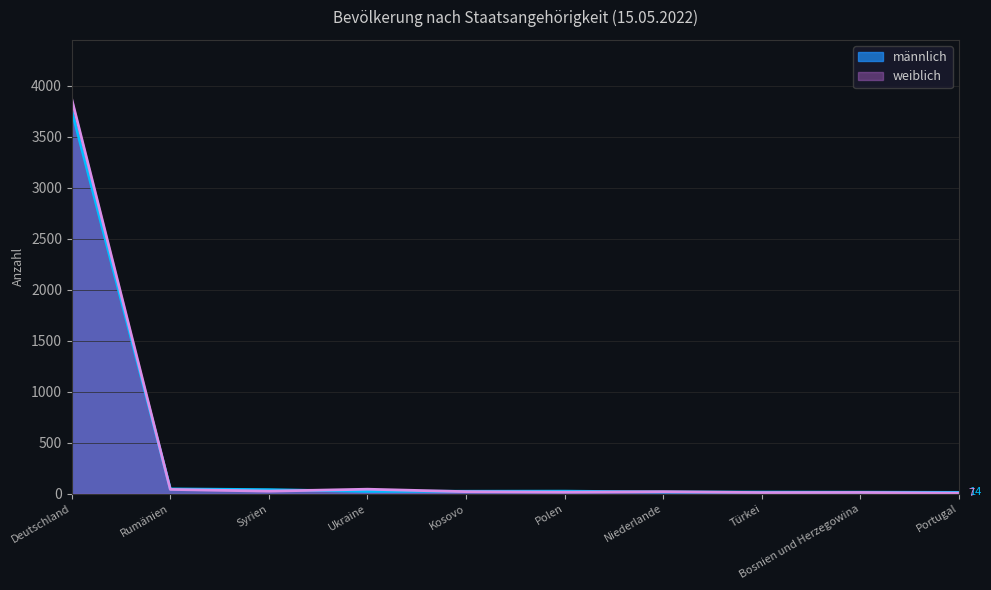

What is the average value of the männlich series?

399